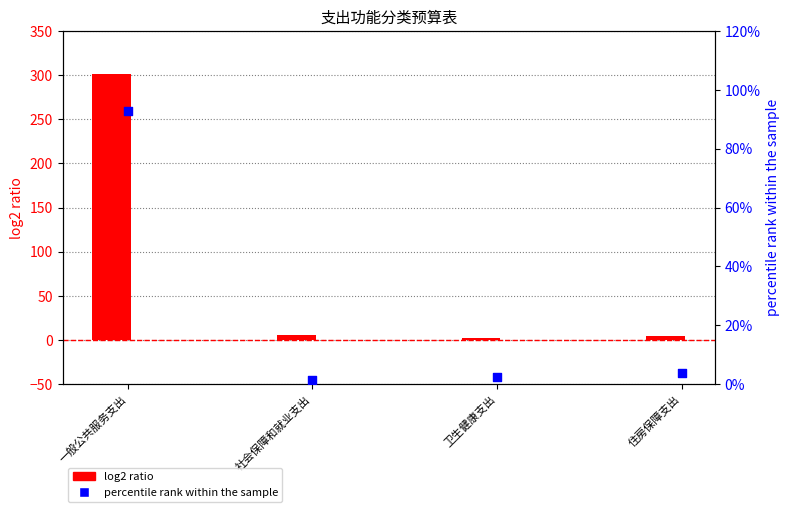

At which category is the sum across all series the highest?

一般公共服务支出